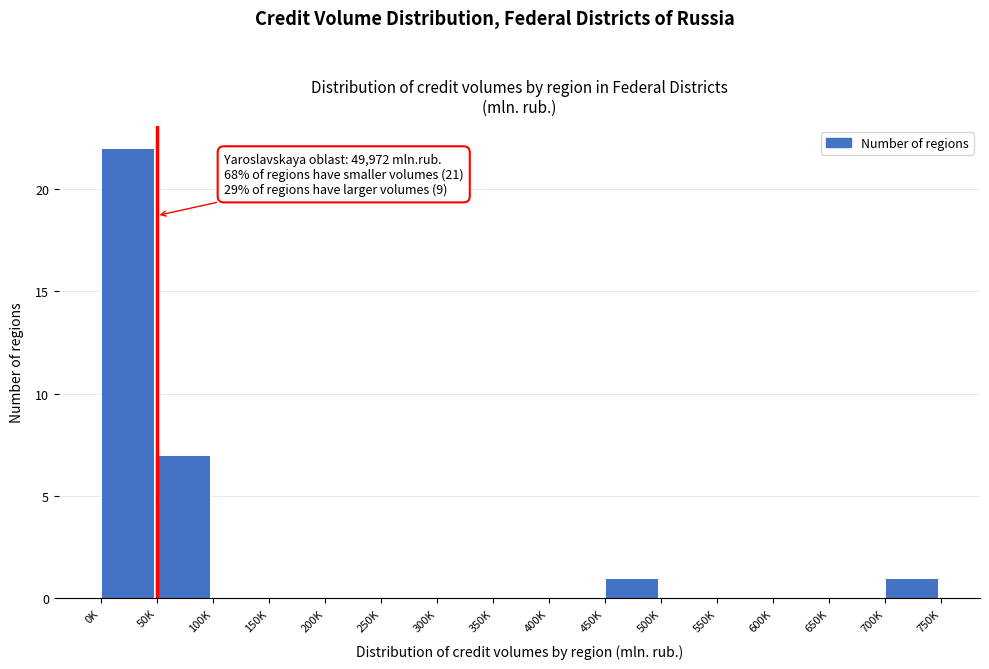

Reading right to left, transcribe all the data shown in this chart.

700K=1	650K=0	600K=0	550K=0	500K=0	450K=1	400K=0	350K=0	300K=0	250K=0	200K=0	150K=0	100K=0	50K=7	0K=22